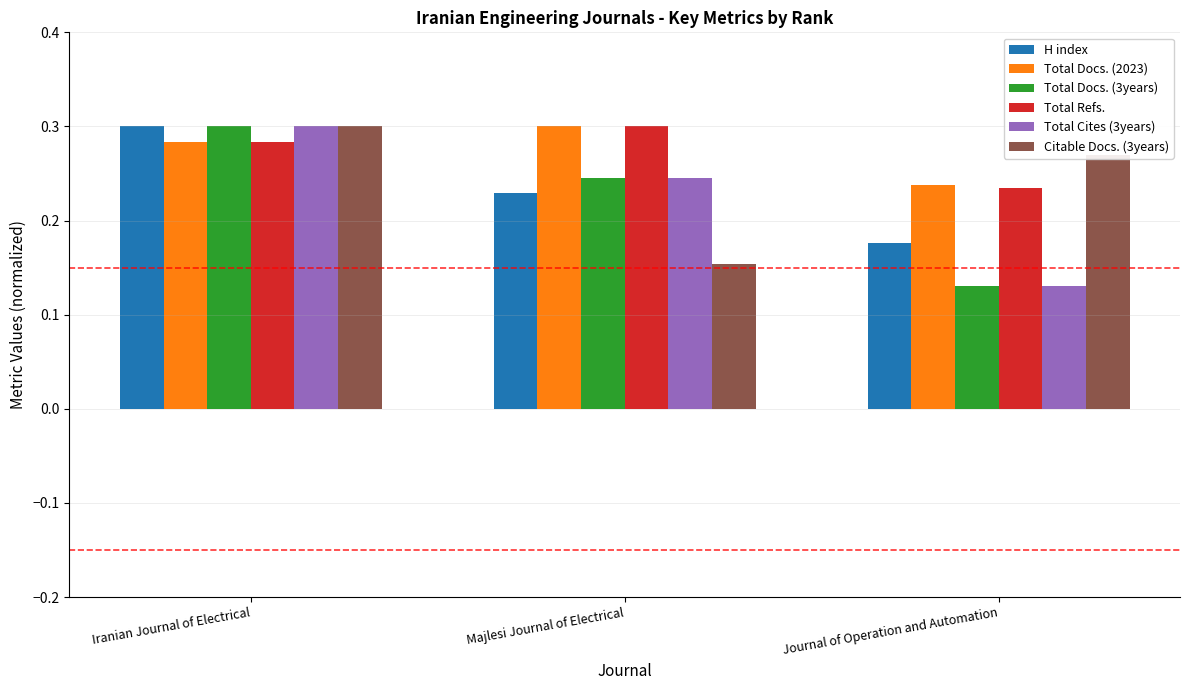

What is the sum of all Total Docs. (2023) values?

0.8